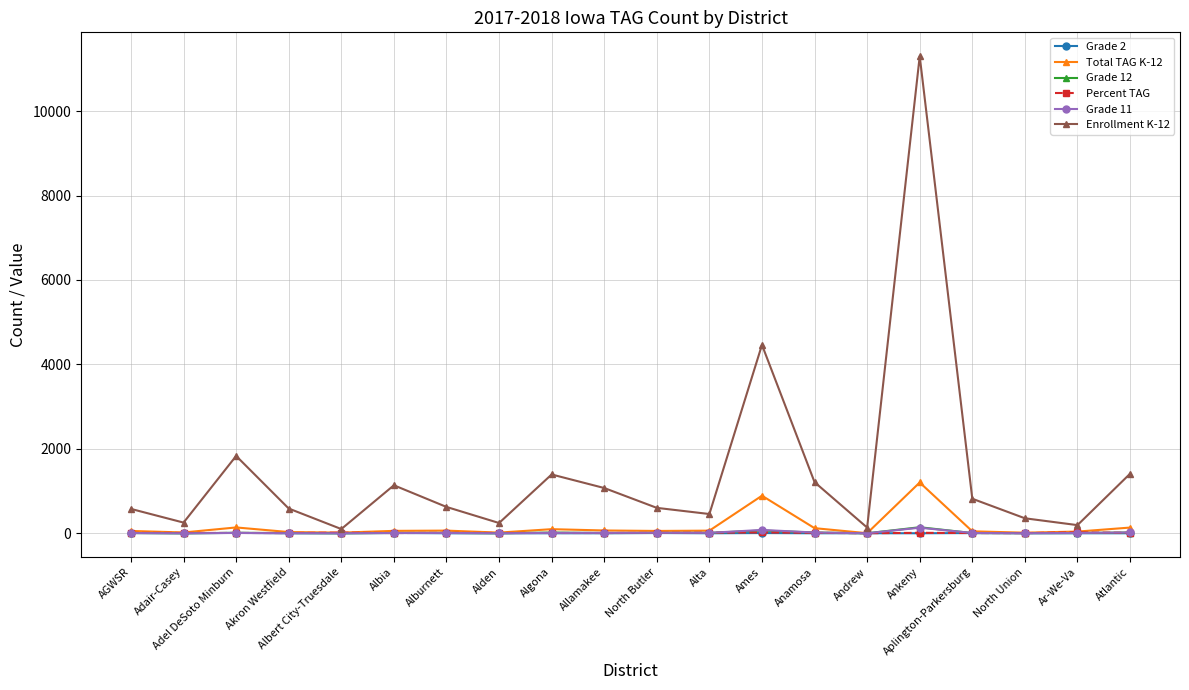

True or false: Enrollment K-12 has more than 1 points higher than both neighbors.

True